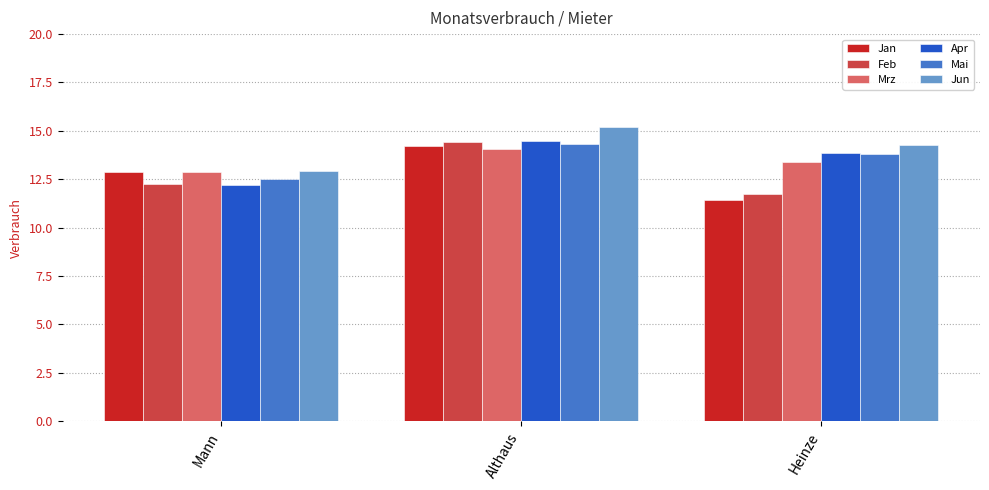

Reading right to left, extract all data points from this chart.

Jan: 11.4	14.2	12.8
Feb: 11.7	14.4	12.3
Mrz: 13.4	14.1	12.8
Apr: 13.9	14.5	12.2
Mai: 13.8	14.3	12.5
Jun: 14.3	15.2	12.9